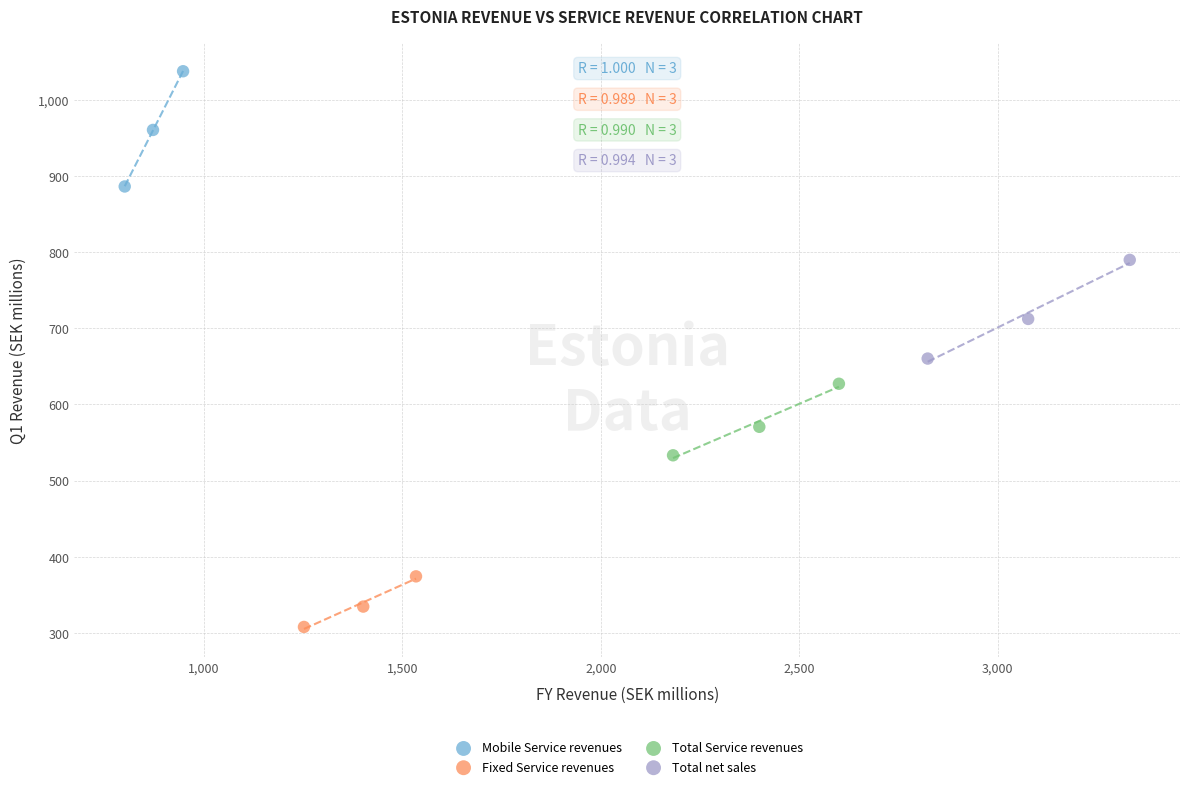

Which series contains the highest Y value?

Mobile Service revenues